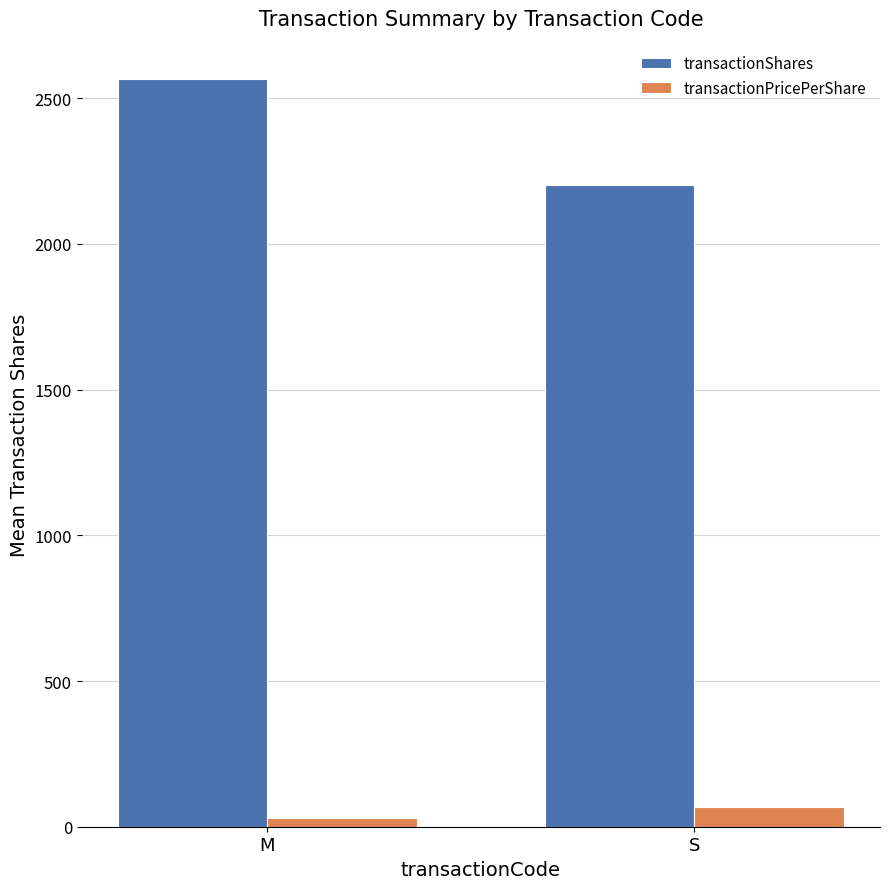

What is the label of the 1st bar from the right?

S